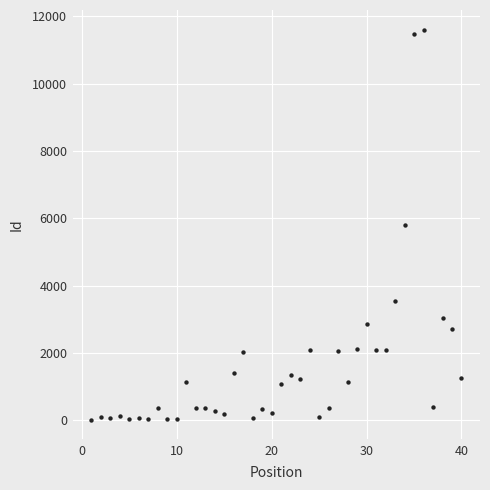

What is the range of Y values (max minus min)?

11595